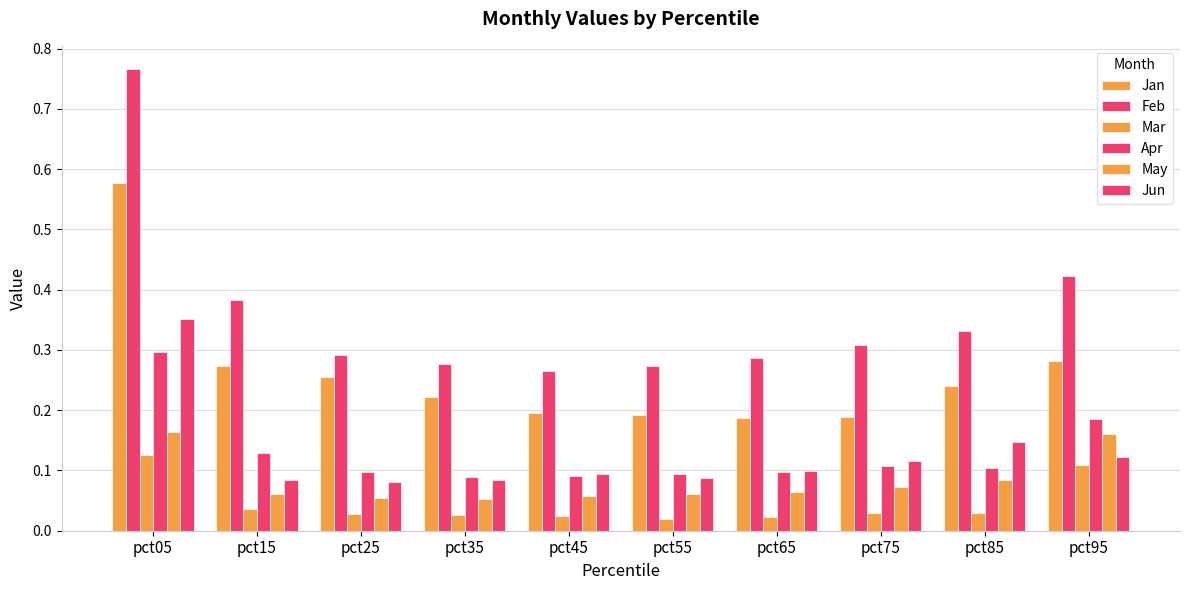

Which has a higher value, pct35 or pct95?

pct95